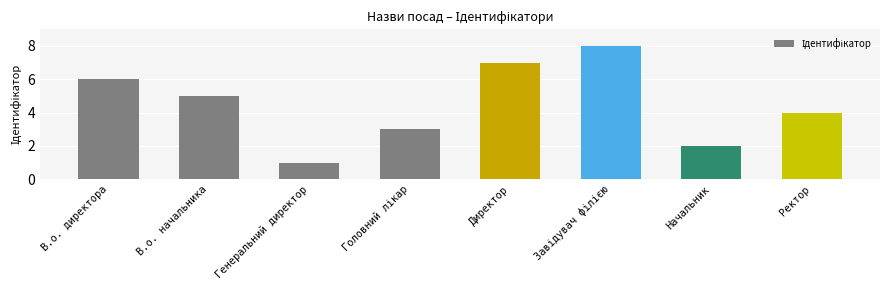

Reading right to left, extract all data points from this chart.

4	2	8	7	3	1	5	6